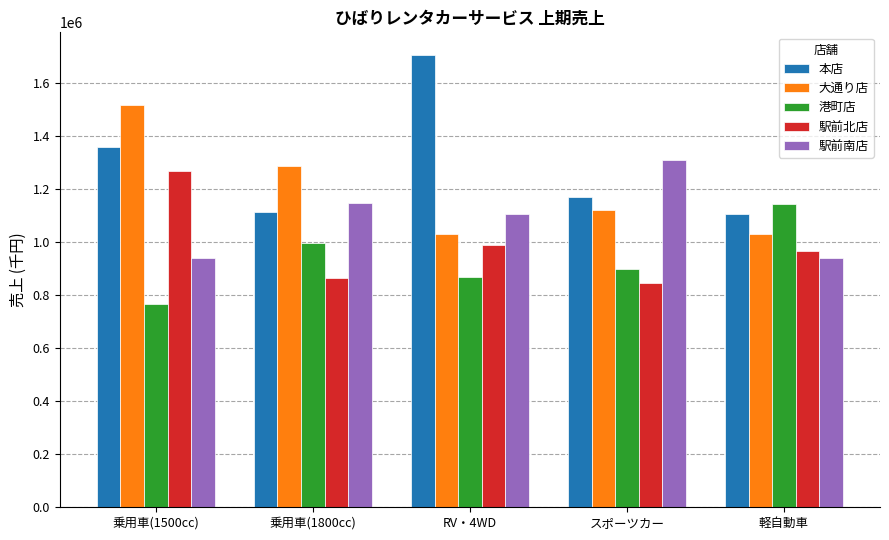

List the labels in order of 駅前北店 value, smallest first.

スポーツカー, 乗用車(1800cc), 軽自動車, RV・4WD, 乗用車(1500cc)